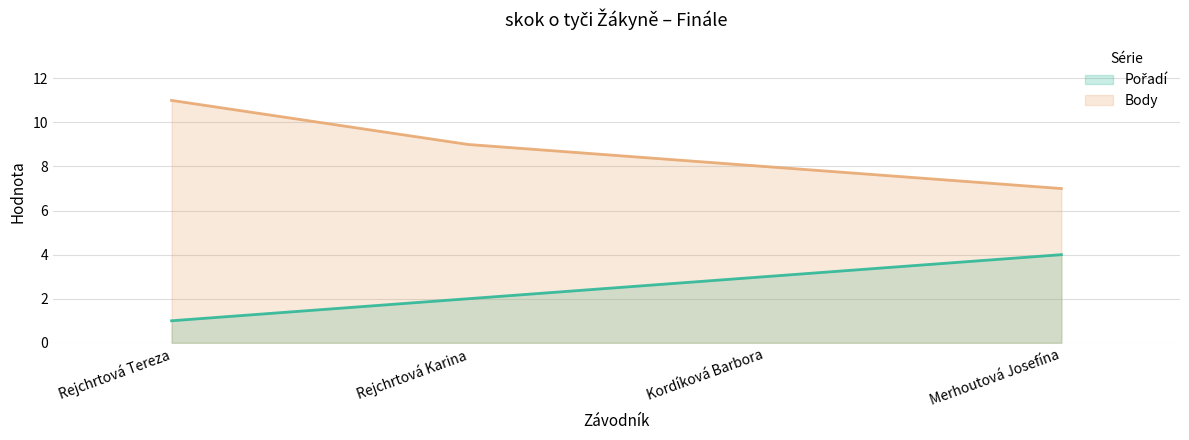

What is the value of the Body point at the 3rd from the left?

8